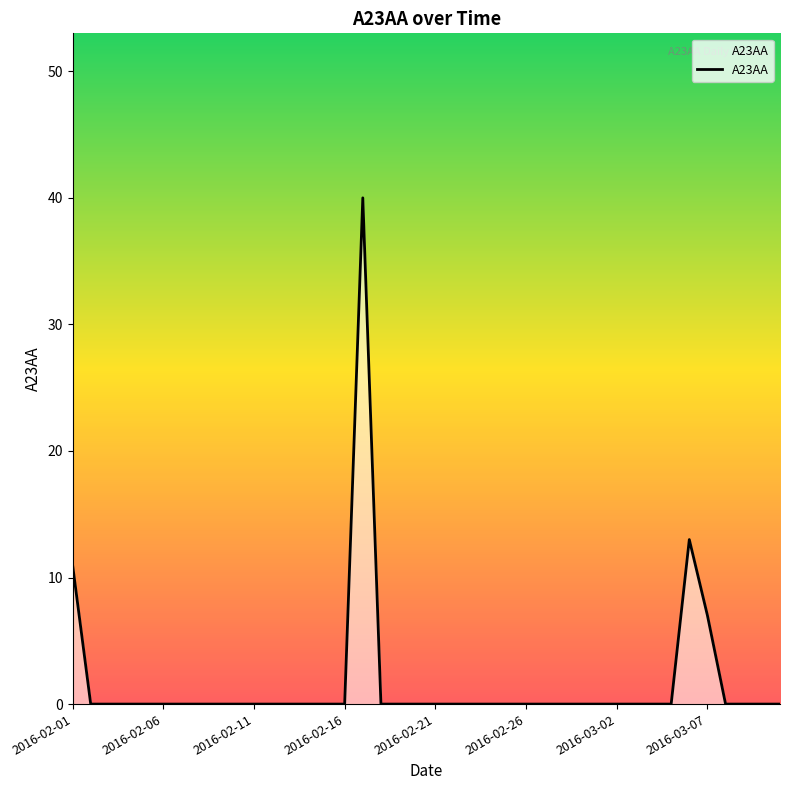

Where is the first local maximum?

2016-02-17